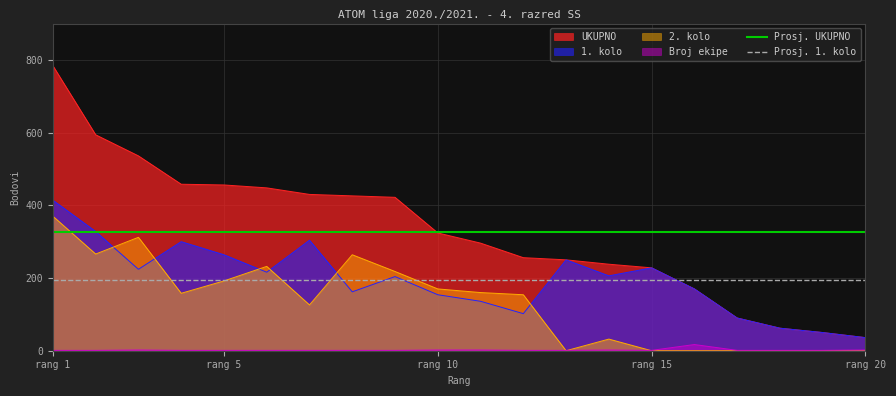

Which category has the highest value in the 2. kolo series?

rang 1